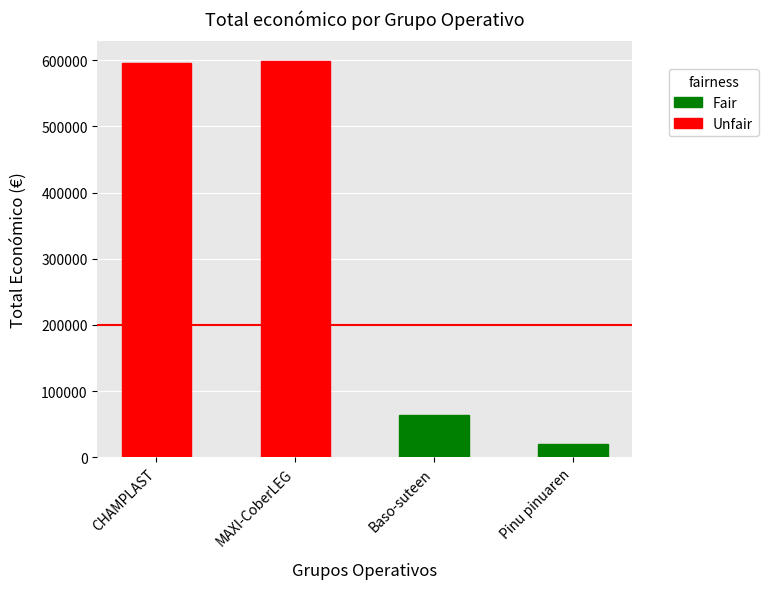

True or false: the data shows 376980 at CHAMPLAST.

False